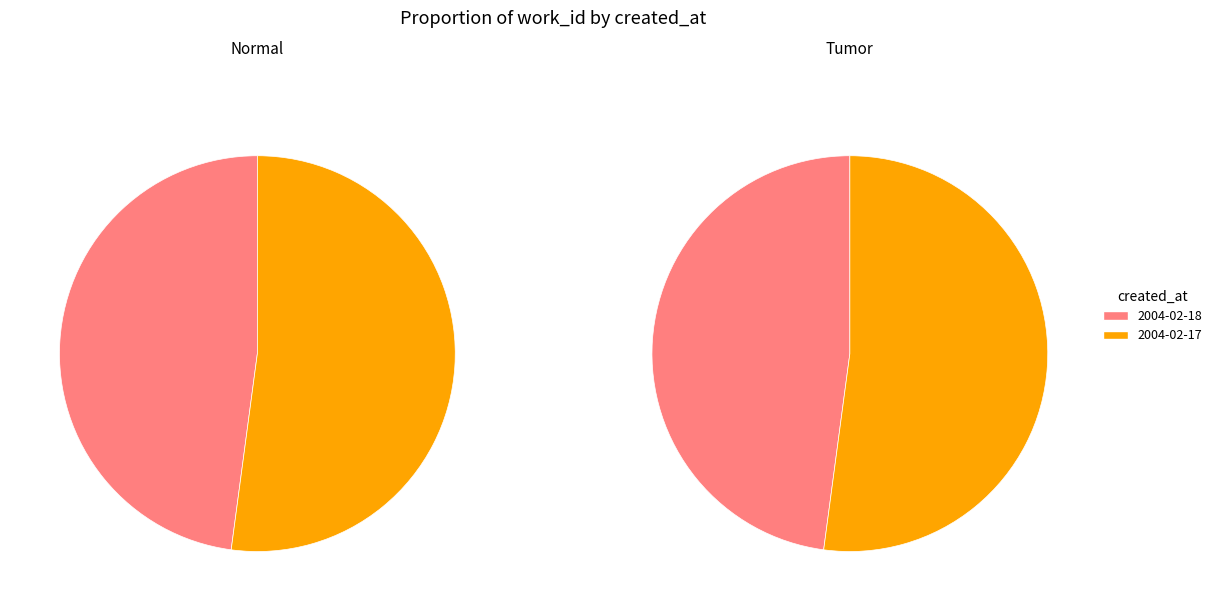

To the nearest percent, what is the difference between the largest and smallest slice percentages?

4%